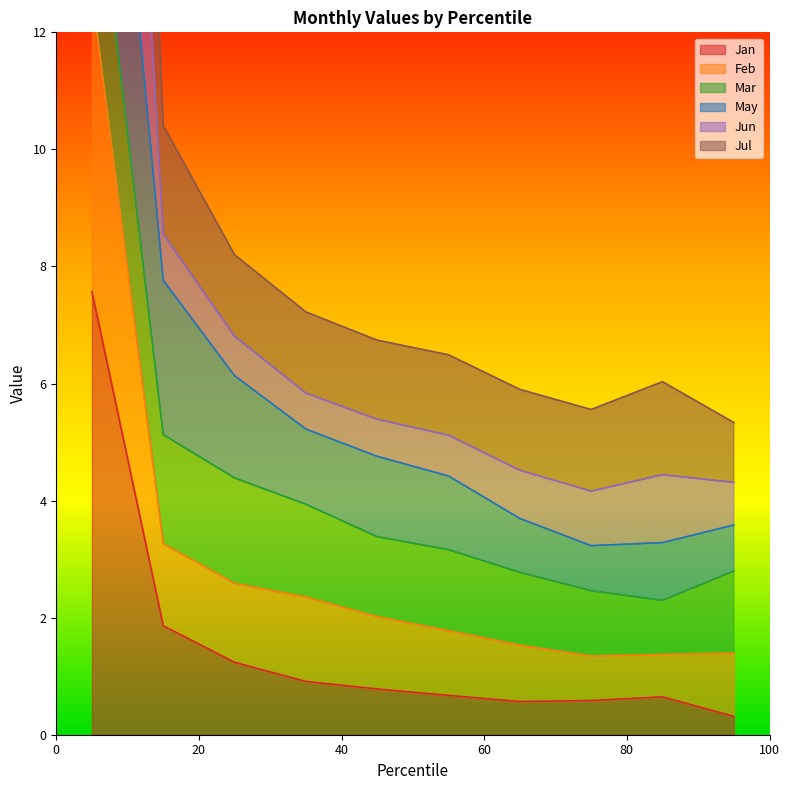

Where is Jun nearest to the value 22?

pct15